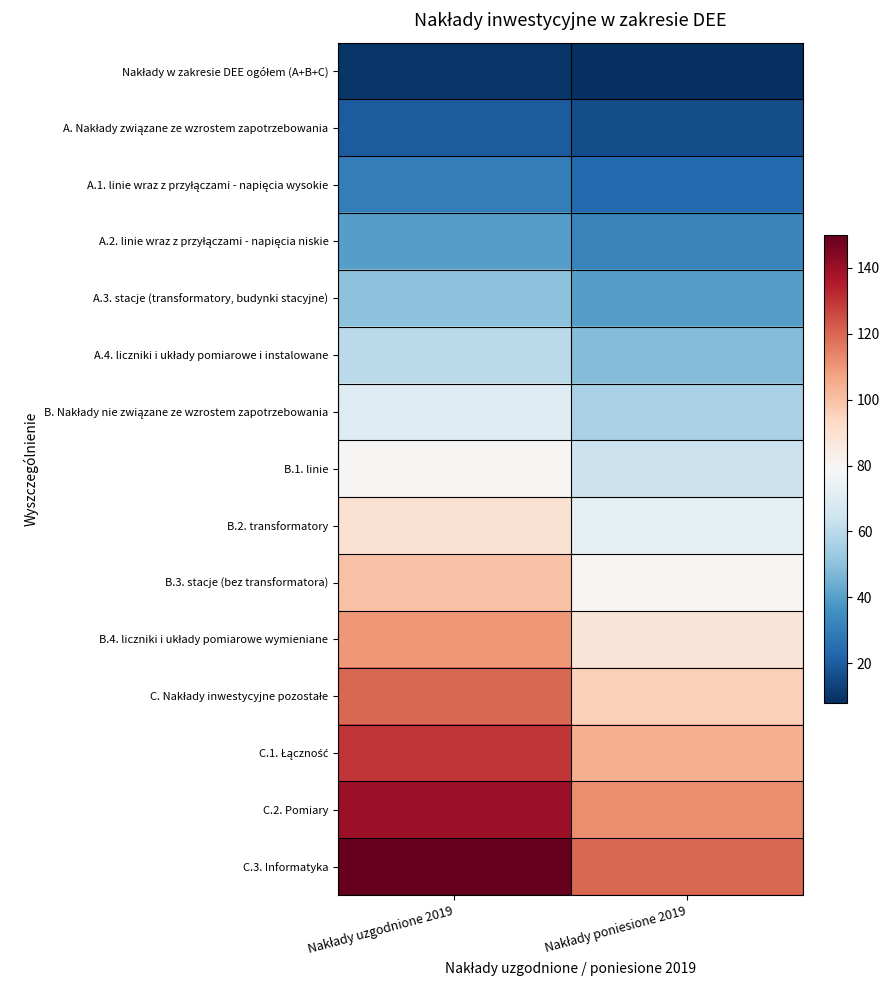

What is the greatest value displayed?

150